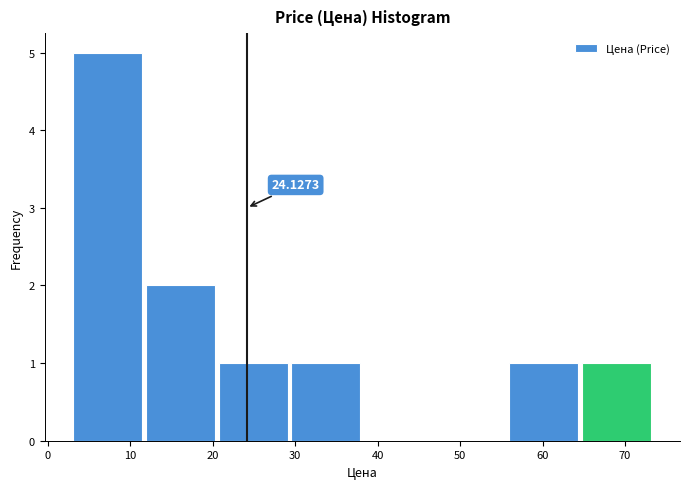

Which range on the x-axis has the tallest bar?

3 to 12